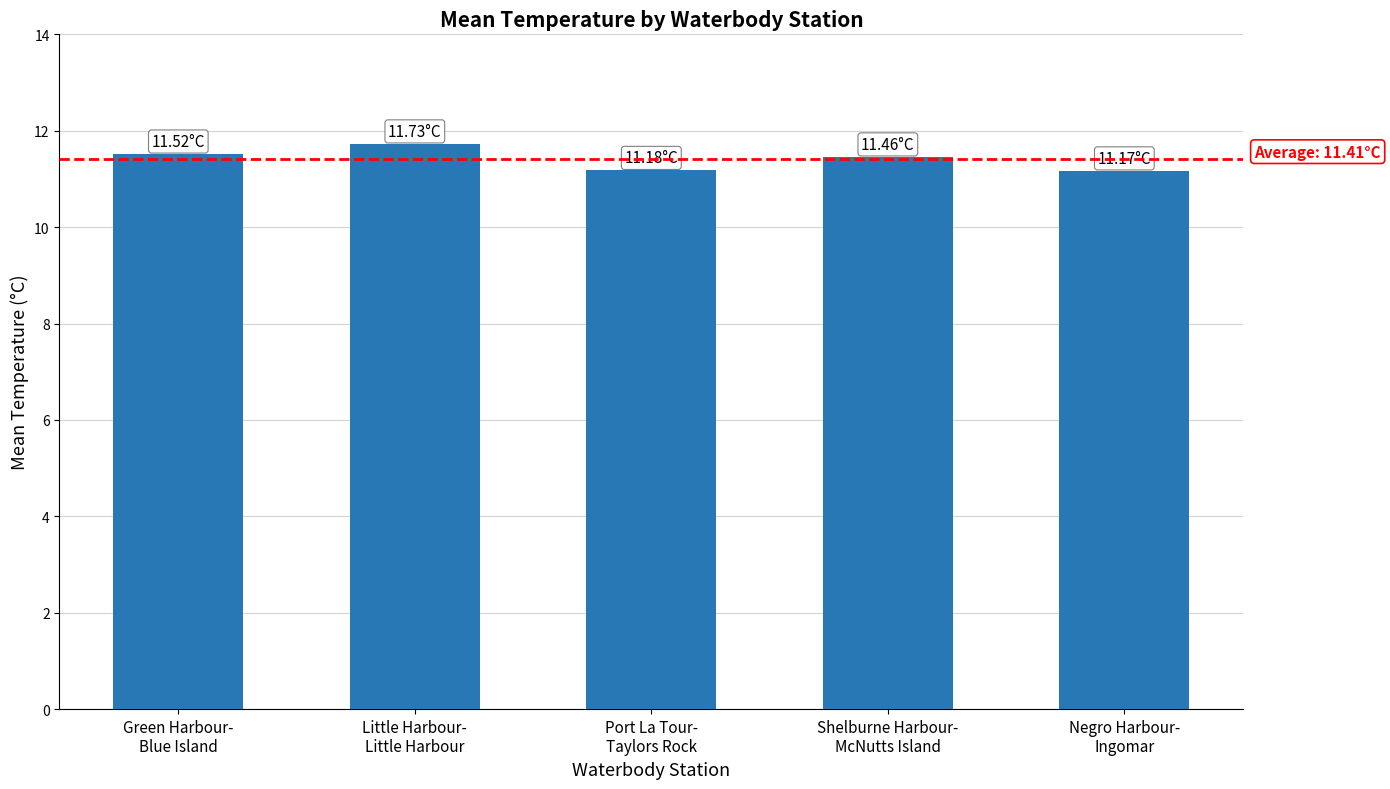

The chart shows a value of 3.9 at Negro Harbour-
Ingomar. True or false?

False